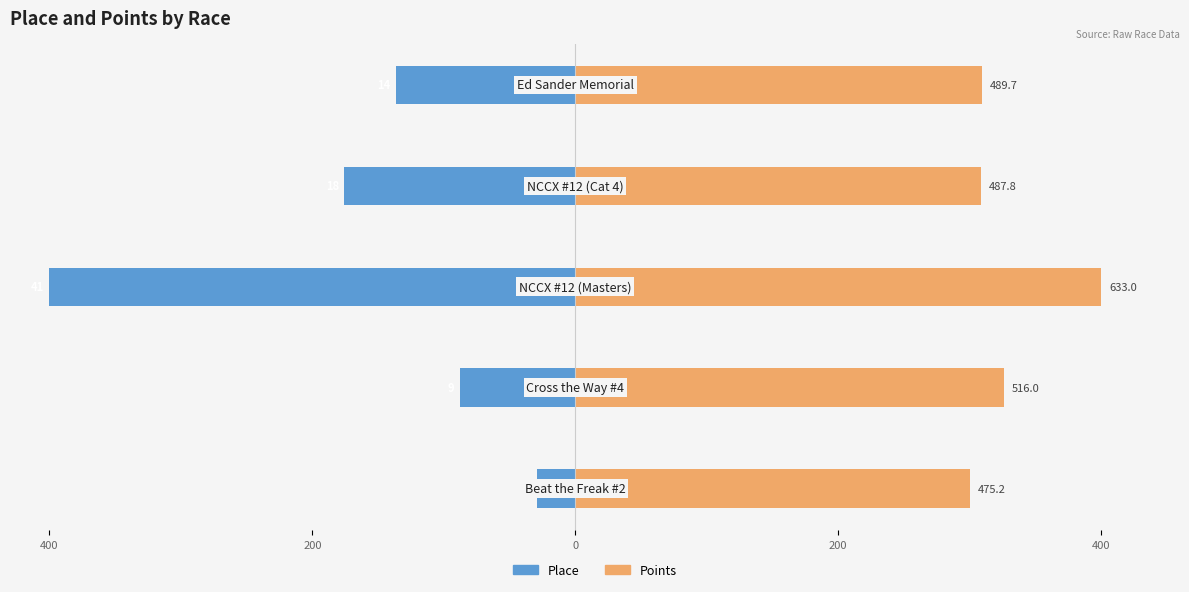

The Points series shows 300.3 at 400. True or false?

True